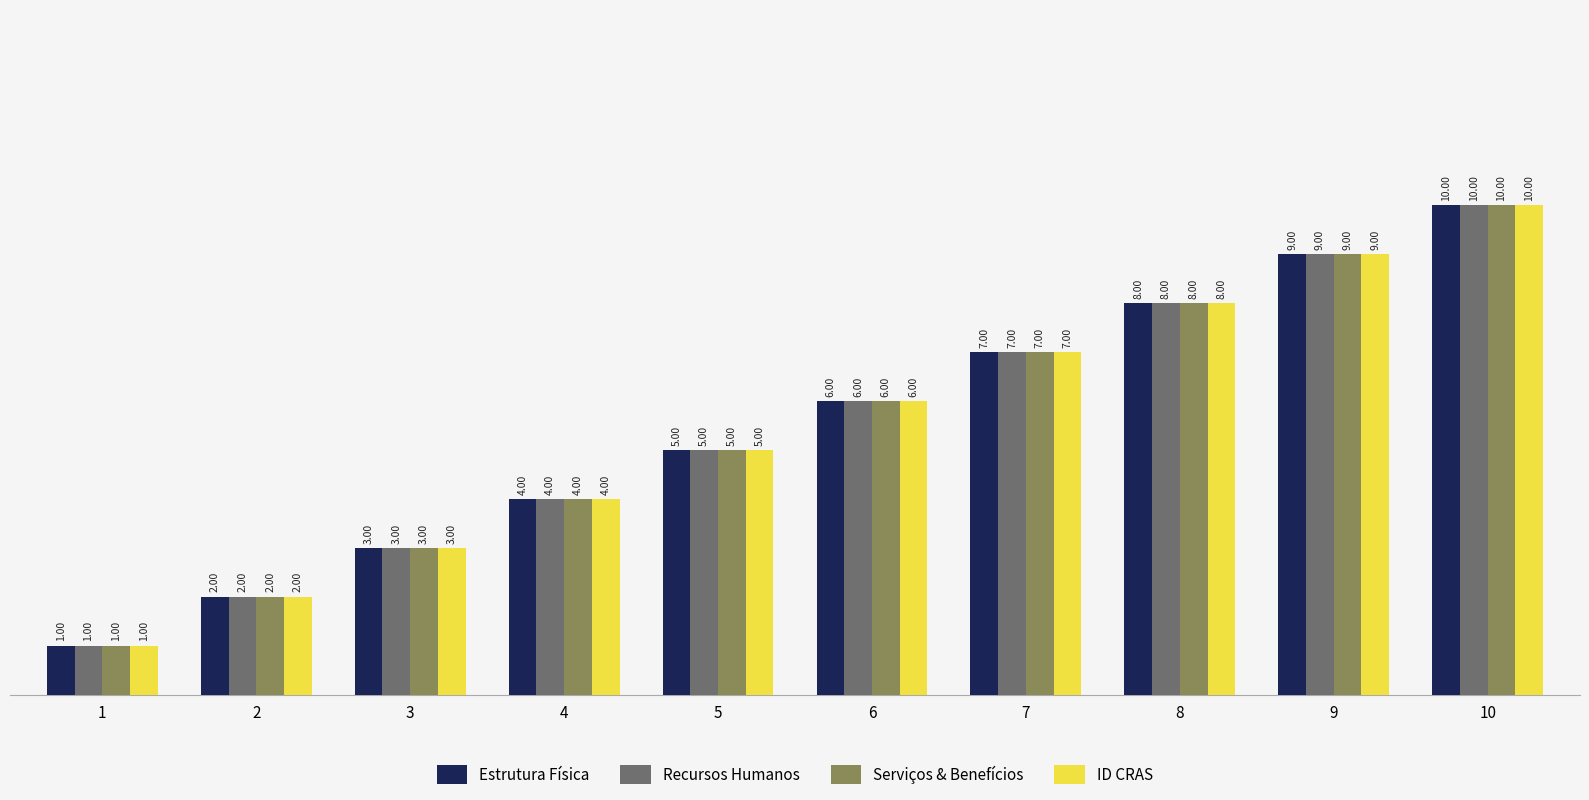

Rank the categories by Estrutura Física value from lowest to highest.

1, 2, 3, 4, 5, 6, 7, 8, 9, 10